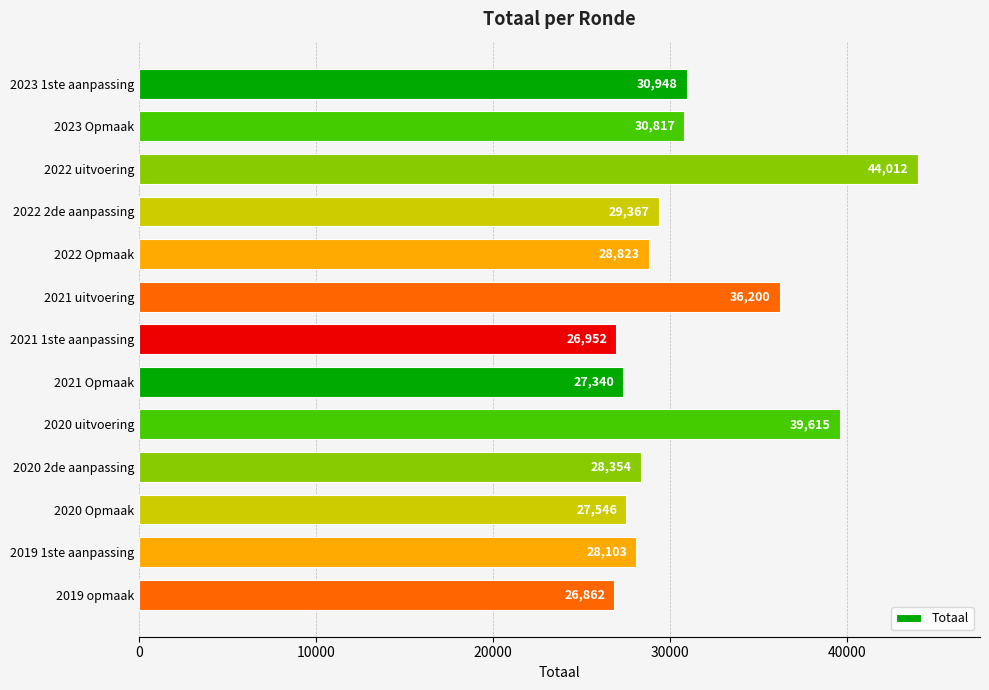

List the labels in order of value, smallest first.

2019 opmaak, 2021 1ste aanpassing, 2021 Opmaak, 2020 Opmaak, 2019 1ste aanpassing, 2020 2de aanpassing, 2022 Opmaak, 2022 2de aanpassing, 2023 Opmaak, 2023 1ste aanpassing, 2021 uitvoering, 2020 uitvoering, 2022 uitvoering